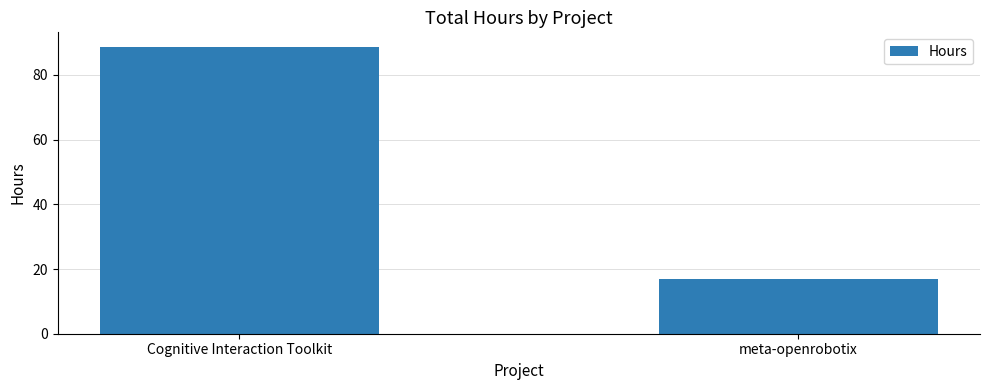

At which label is the value closest to 52?

meta-openrobotix